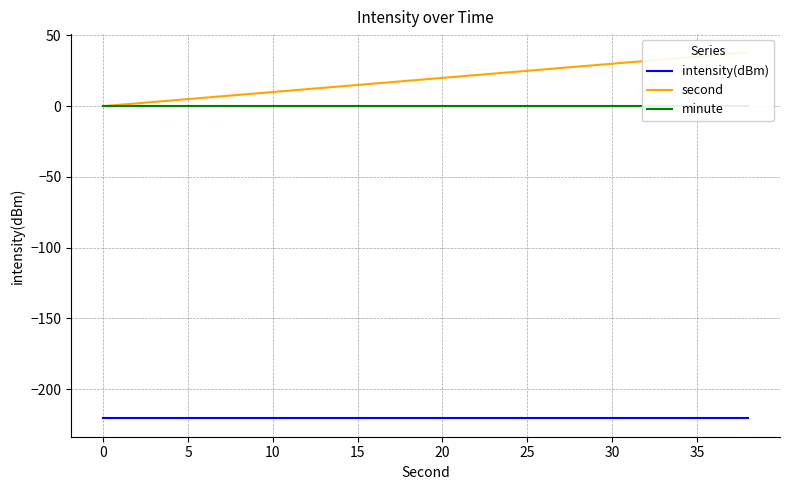

Count the number of data series in this chart.

3